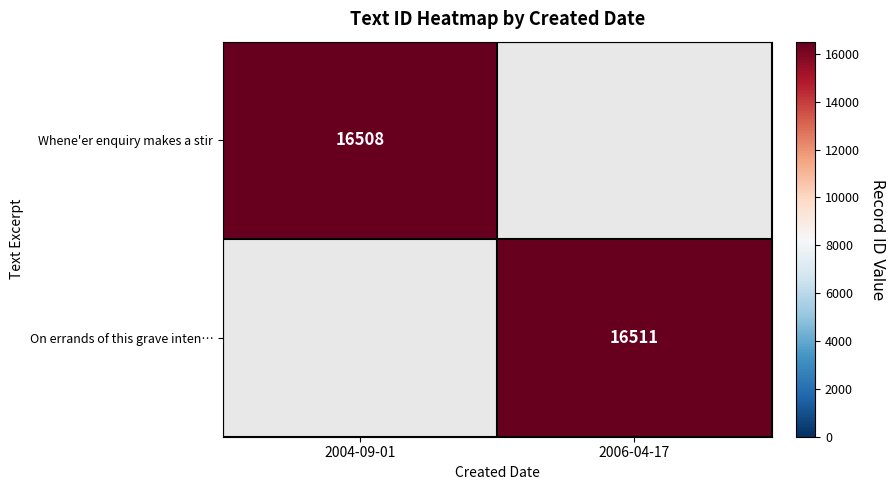

Is the value of Whene'er enquiry makes a stir at 2004-09-01 greater than the value of On errands of this grave inten… at 2006-04-17?

No